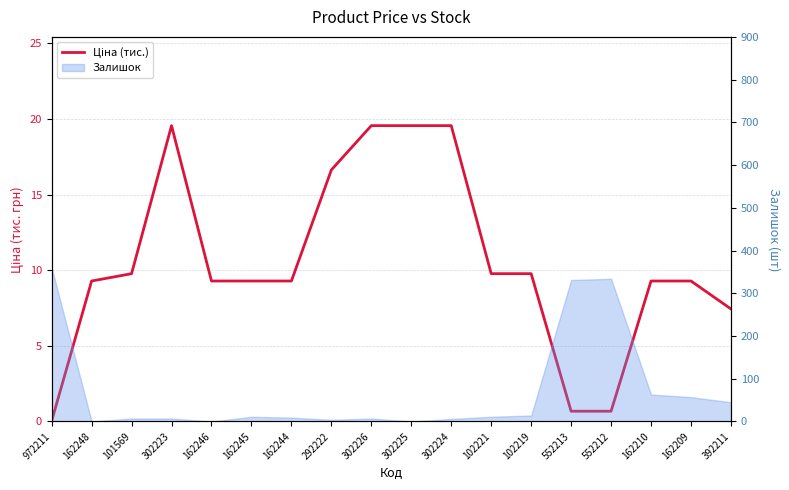

What is the maximum value shown in the chart?

19.6